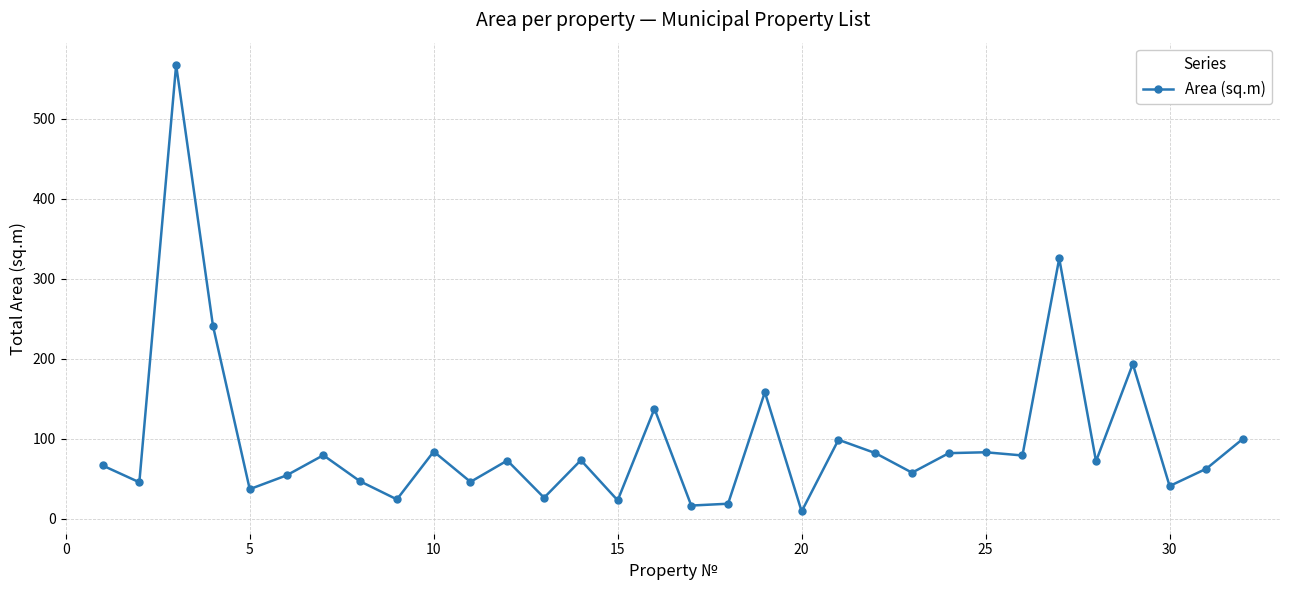

What is the sum of all values?

3104.8